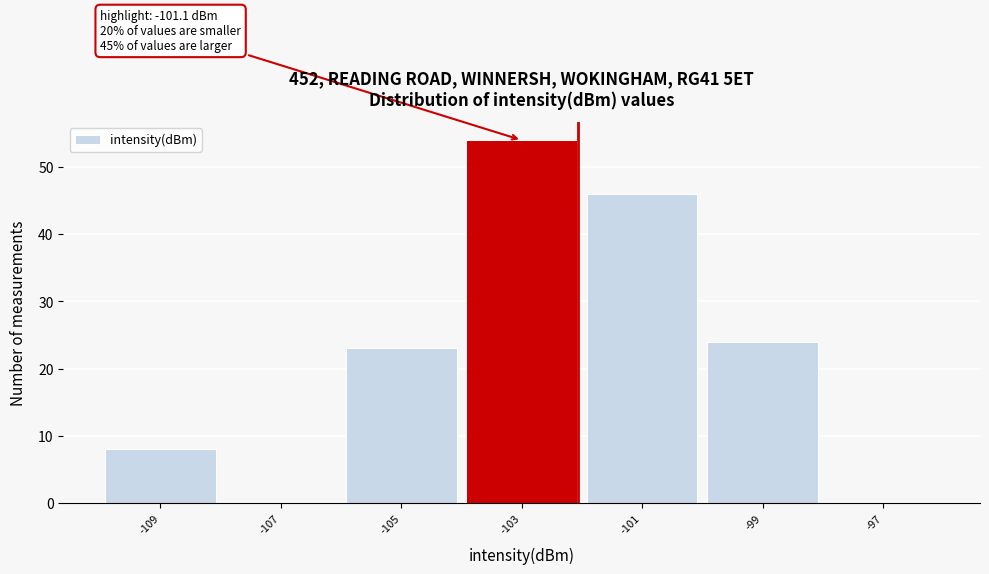

Reading right to left, transcribe all the data shown in this chart.

-97=0	-99=24	-101=46	-103=54	-105=23	-107=0	-109=8